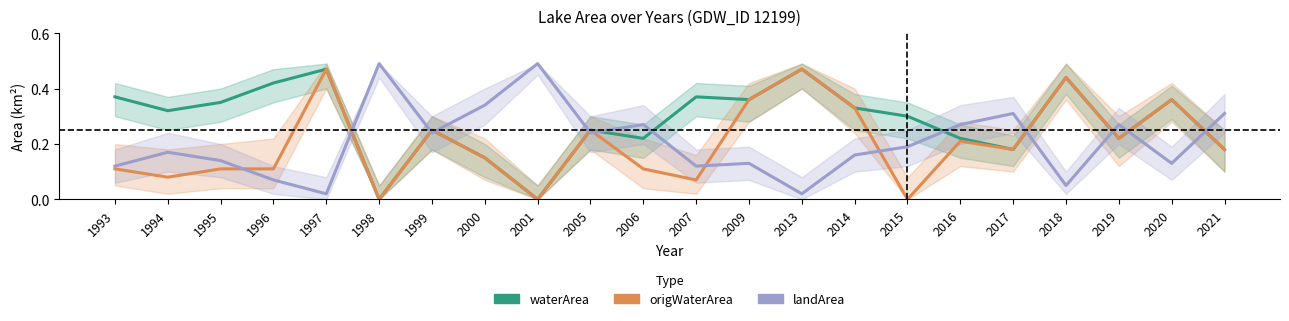

Count the number of categories in the chart.

22